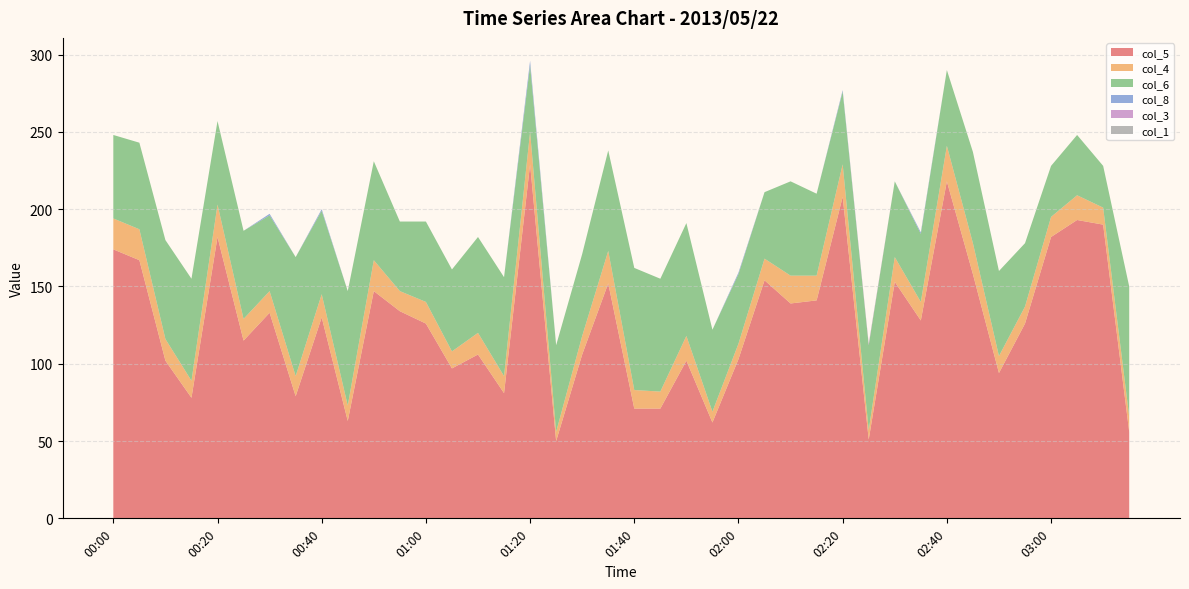

Reading right to left, extract all data points from this chart.

col_5: 56	190	193	182	126	94	158	218	128	153	51	208	141	139	154	103	62	102	71	71	152	106	50	229	81	106	97	126	134	147	63	130	79	133	115	182	78	102	167	174
col_4: 10	11	16	13	11	11	20	23	12	16	6	21	16	18	14	10	7	16	11	12	21	12	6	21	11	14	11	14	13	20	10	15	13	14	14	21	11	14	20	20
col_6: 84	27	39	33	41	55	59	49	44	49	55	47	53	61	43	45	53	73	73	79	65	53	56	43	64	62	53	52	45	64	74	54	77	49	57	54	66	64	56	54
col_8: 0	0	0	0	0	0	0	0	1	0	0	1	0	0	0	1	0	0	0	0	0	0	0	3	0	0	0	0	0	0	0	1	0	1	0	0	0	0	0	0
col_3: 0	0	0	0	0	0	0	0	0	0	1	0	0	0	0	0	0	0	0	0	0	0	0	0	0	0	0	0	0	0	0	0	0	0	0	0	0	0	0	0
col_1: 0	0	0	0	0	0	0	0	0	0	0	0	0	0	0	0	0	0	0	0	0	0	0	0	0	0	0	0	0	0	0	0	0	0	0	0	0	0	0	0